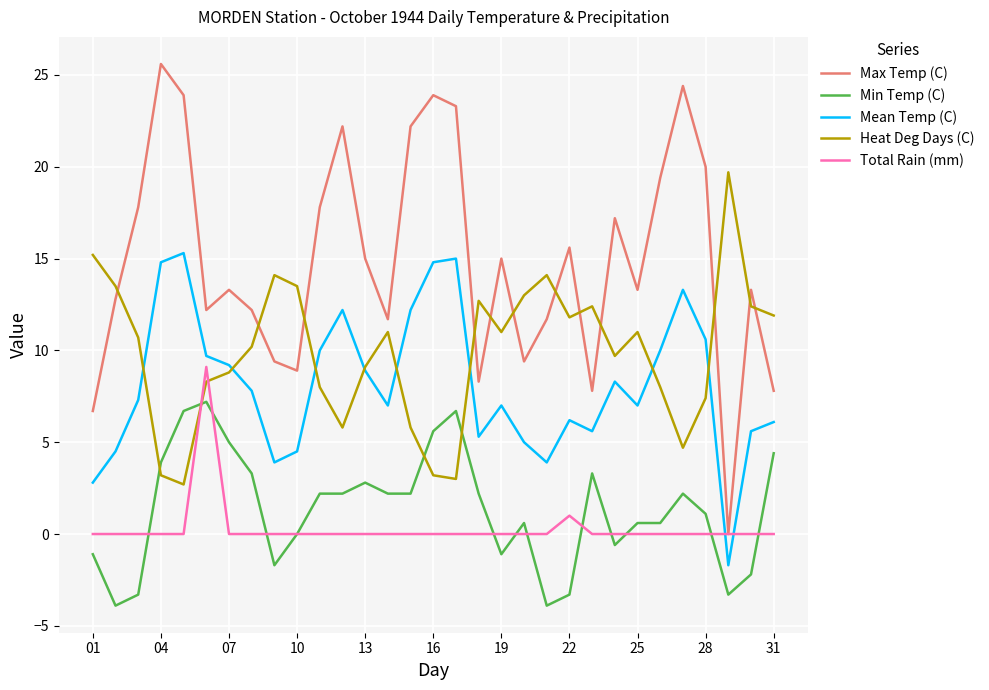

What is the minimum value shown in the chart?

-3.9